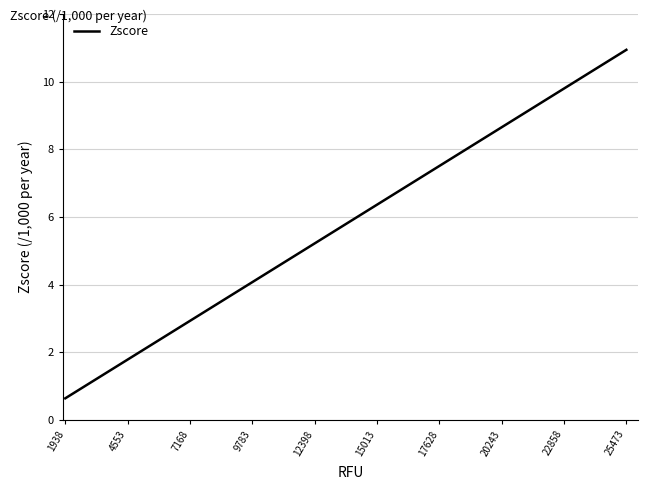

Does the chart have visible grid lines?

Yes